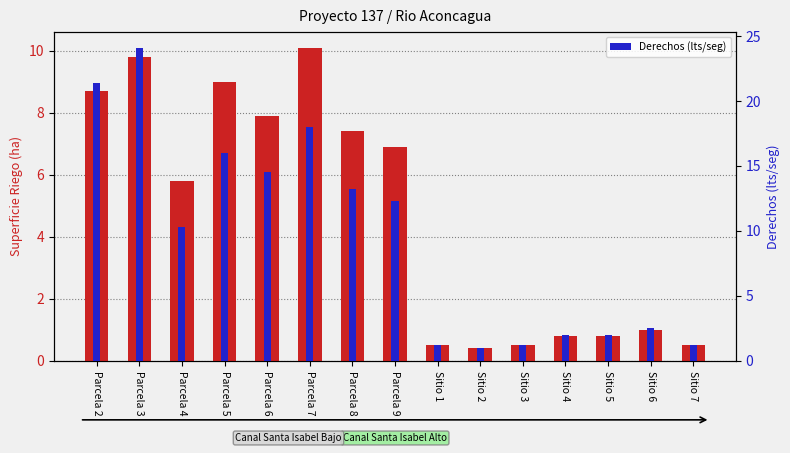

At how many categories does at least one series exceed 19?

2